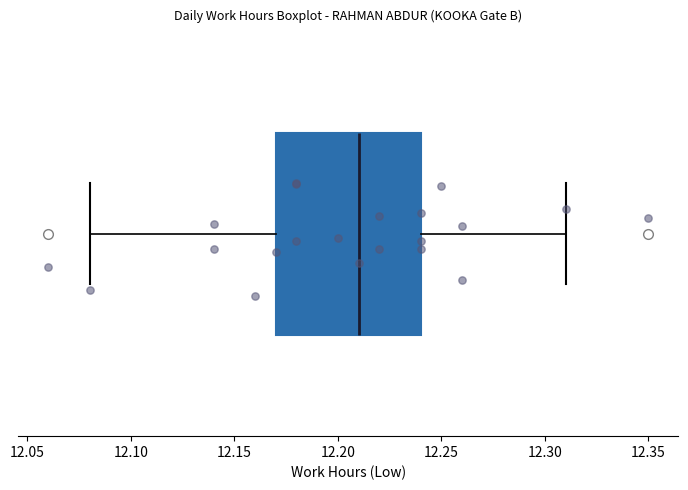

Transcribe this box plot: give where the median line is, the range the box spans, and where the two whiskers end, as read against the x-axis. The values are not printed on the chart, so give them approximately, as read against the axis.

median 12.21, box 12.17 to 12.24, whiskers 12.08 to 12.31